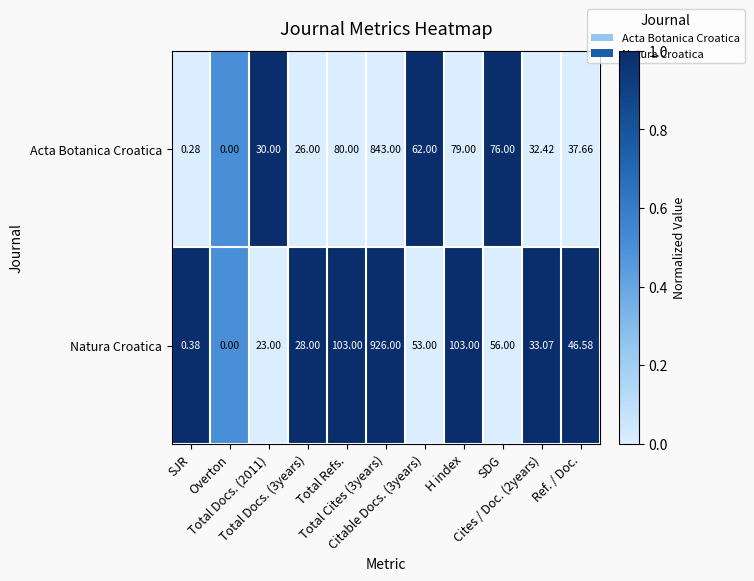

Between Total Refs. and Ref. / Doc., which series saw the biggest shift?

Natura Croatica